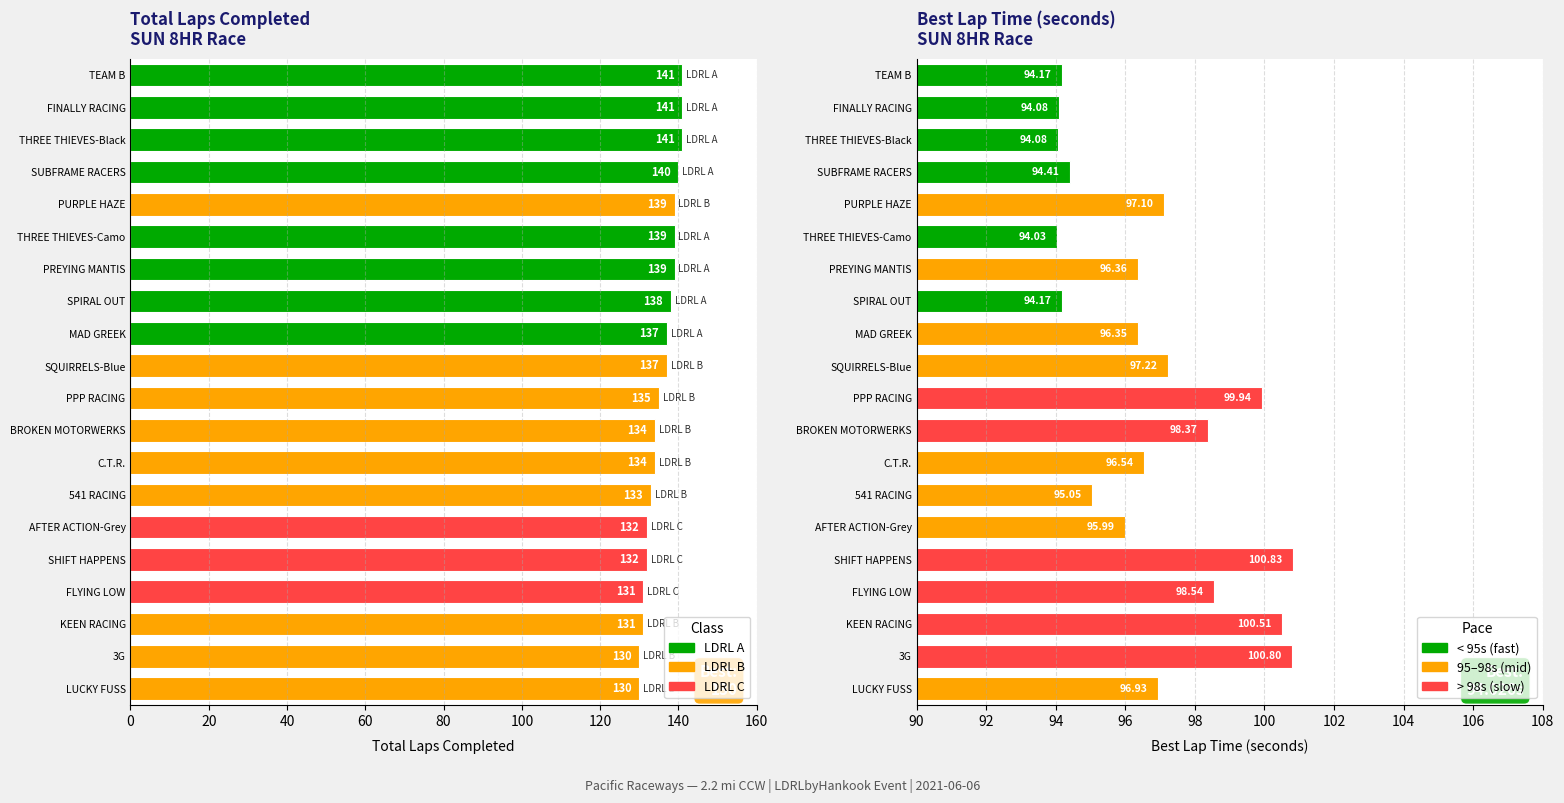

Between TEAM B and PPP RACING, which series saw the biggest shift?

Total Laps